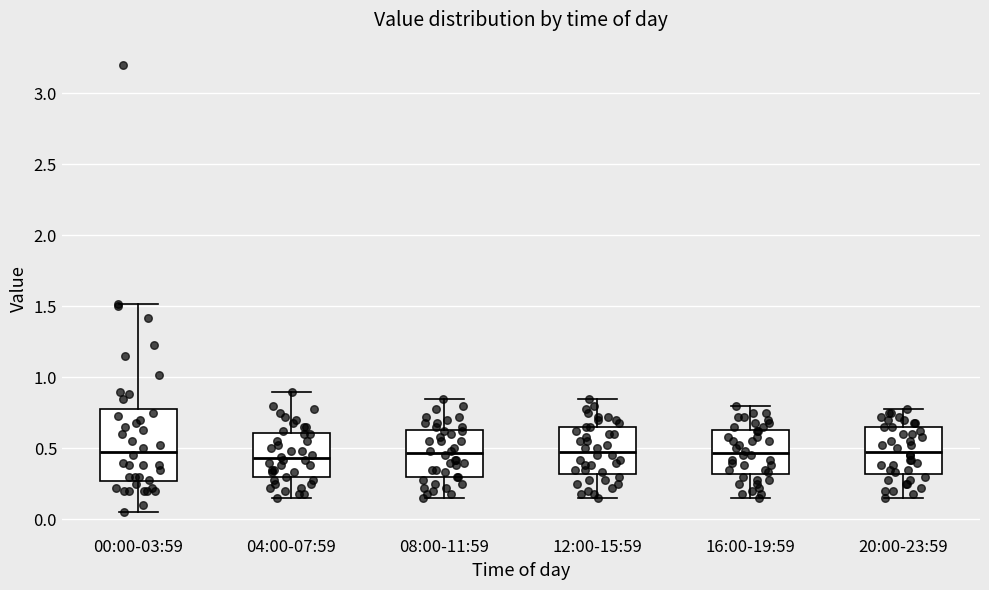

Reading left to right, read every box against the y-axis: the position of its median line, the range the box covers, and the ends of its whiskers. The values are not printed on the chart, so give them approximately, as read against the axis.

00:00-03:59: median 0.50, box 0.25 to 0.80, whiskers 0.05 to 1.50
04:00-07:59: median 0.45, box 0.30 to 0.60, whiskers 0.15 to 0.90
08:00-11:59: median 0.45, box 0.30 to 0.65, whiskers 0.15 to 0.85
12:00-15:59: median 0.50, box 0.30 to 0.65, whiskers 0.15 to 0.85
16:00-19:59: median 0.45, box 0.30 to 0.65, whiskers 0.15 to 0.80
20:00-23:59: median 0.50, box 0.30 to 0.65, whiskers 0.15 to 0.80